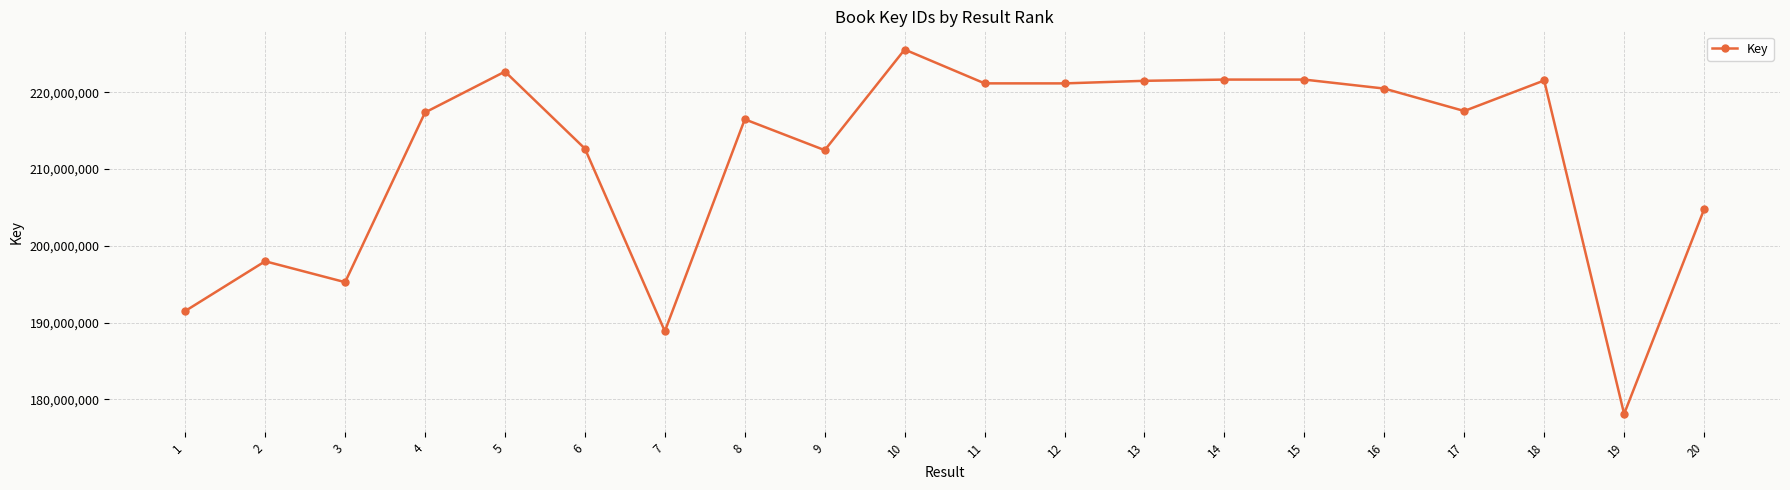

True or false: there are more than 0 points higher than both neighbors.

True